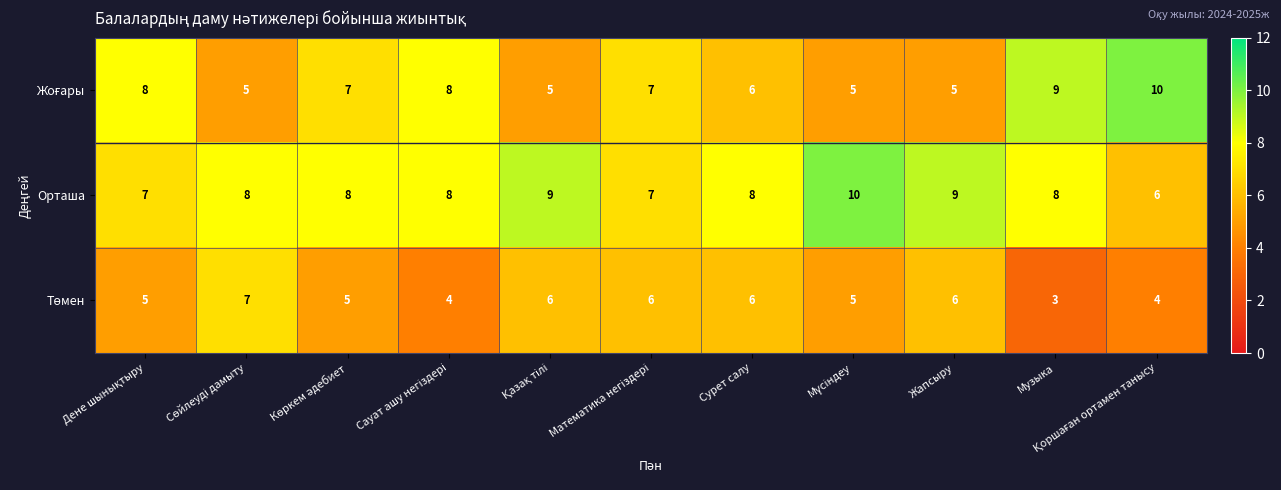

Which series has the largest total across all categories?

Орташа